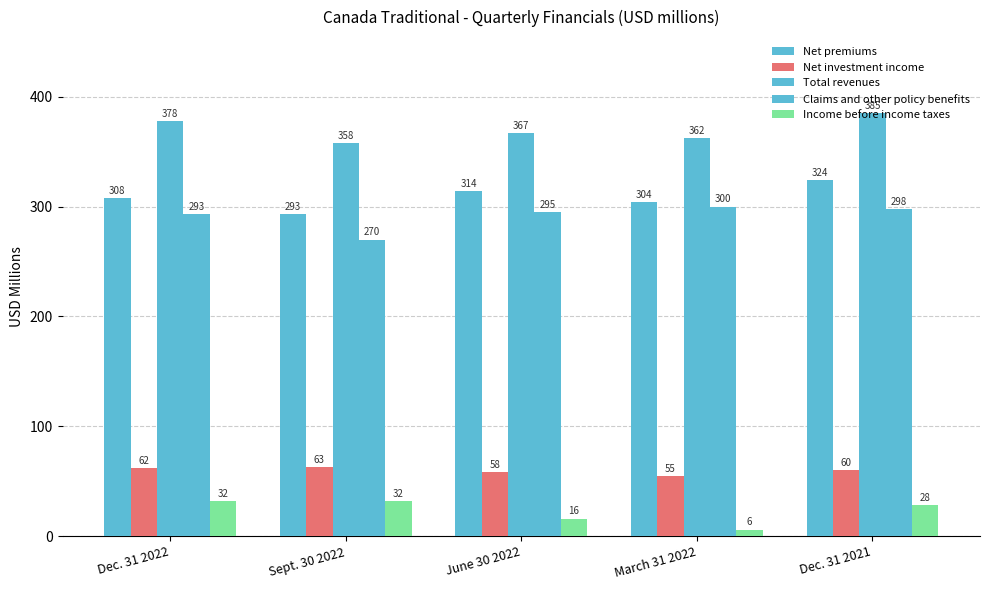

Does the chart contain stacked bars?

No